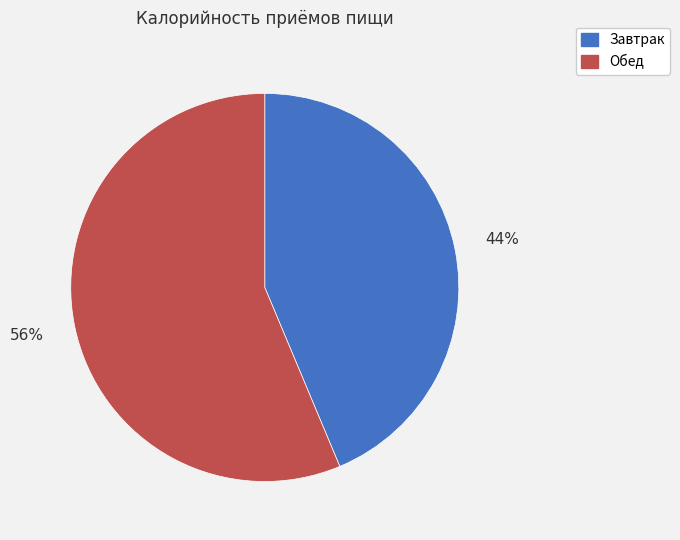

Which slice is the largest?

Обед